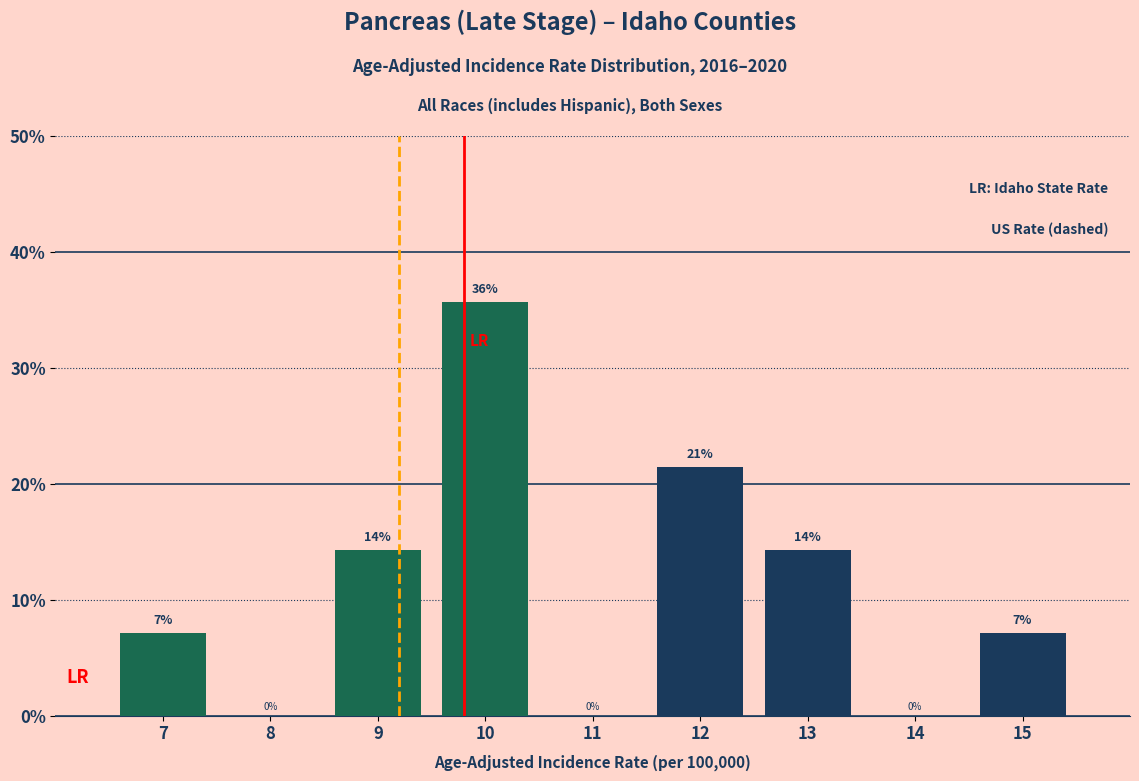

Are the bars horizontal?

No